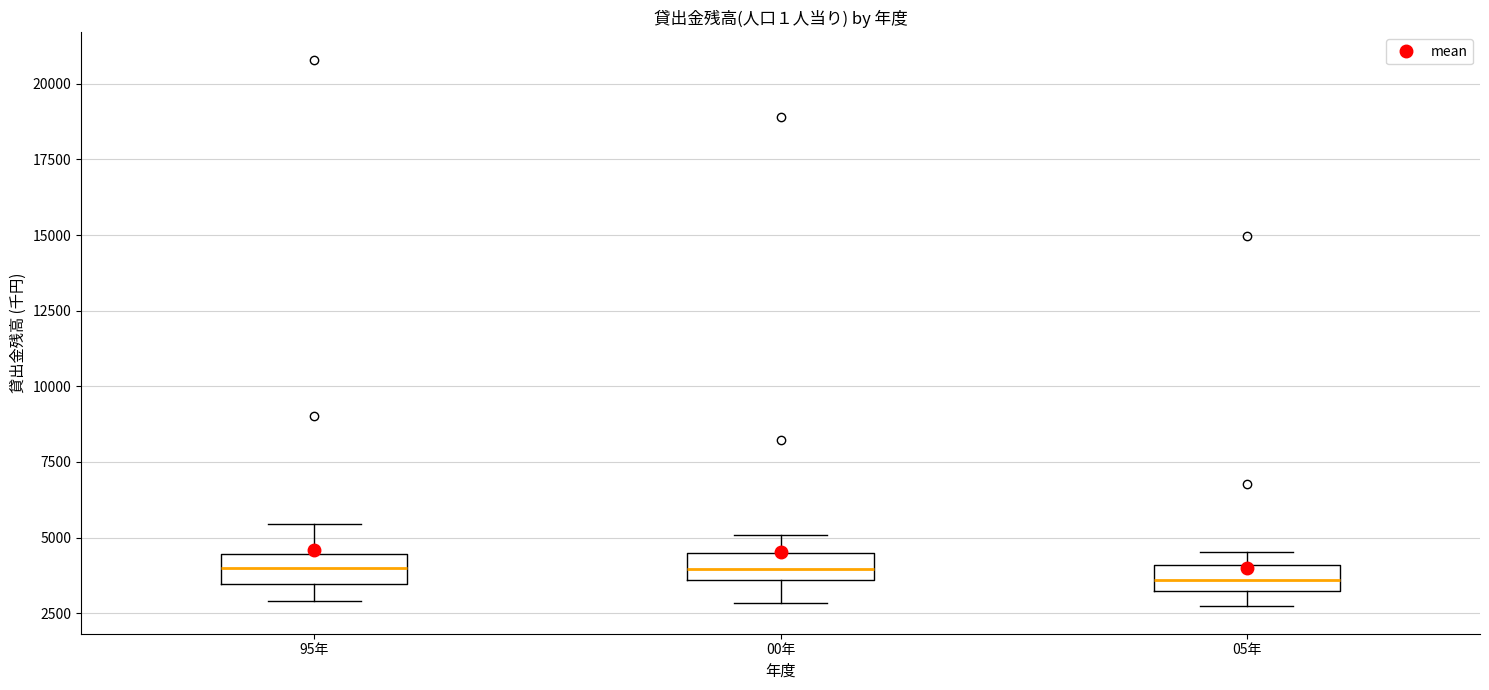

Reading left to right, read every box against the y-axis: the position of its median line, the range the box covers, and the ends of its whiskers. The values are not printed on the chart, so give them approximately, as read against the axis.

95年: median 4000, box 3500 to 4500, whiskers 3000 to 5500
00年: median 4000, box 3500 to 4500, whiskers 3000 to 5000
05年: median 3500, box 3000 to 4000, whiskers 2500 to 4500